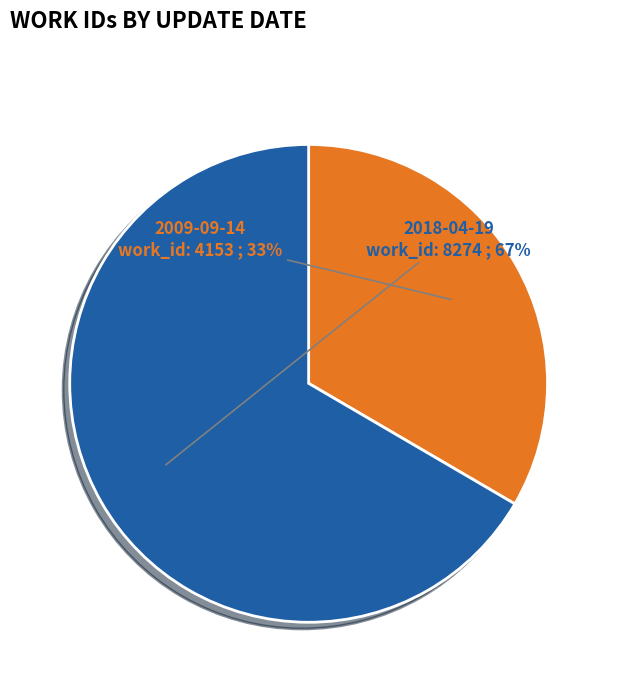

To the nearest percent, what percentage of the pie is 2009-09-14?

33%